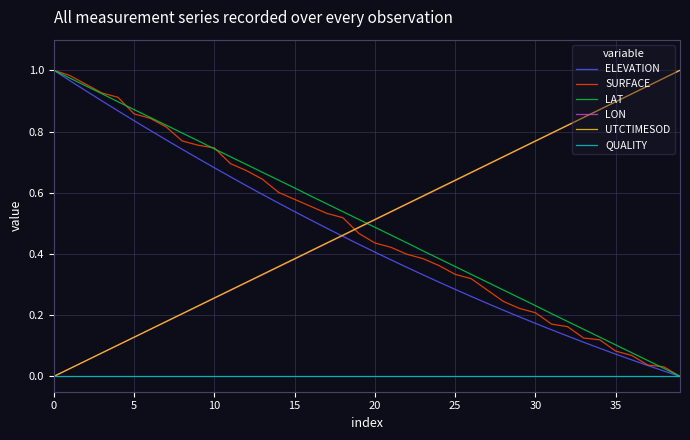

How many intersections are there between LAT and LON?

1